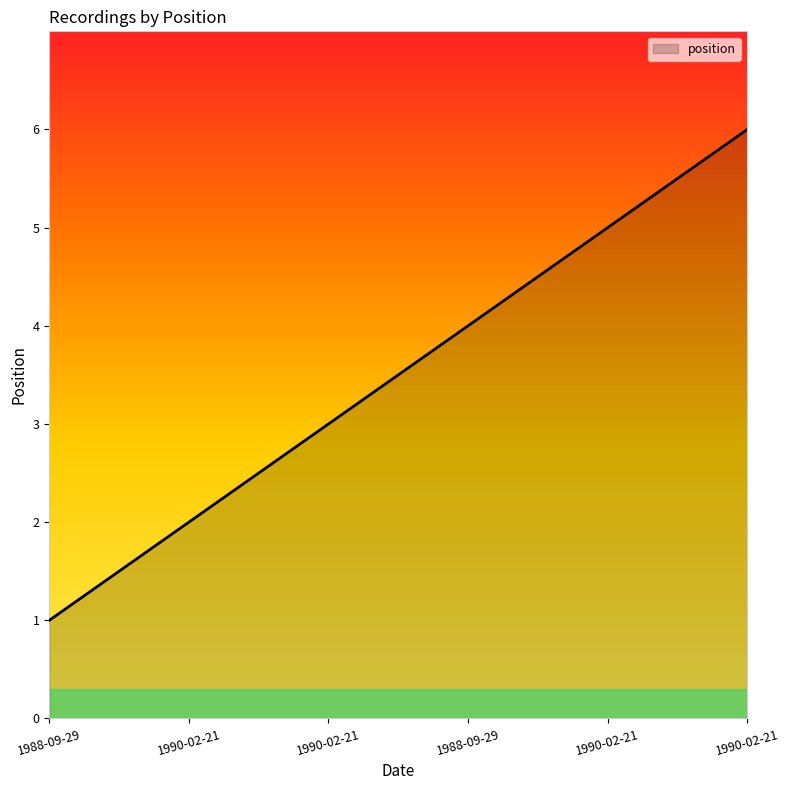

At which category does the chart reach its peak across all series?

1990-02-21